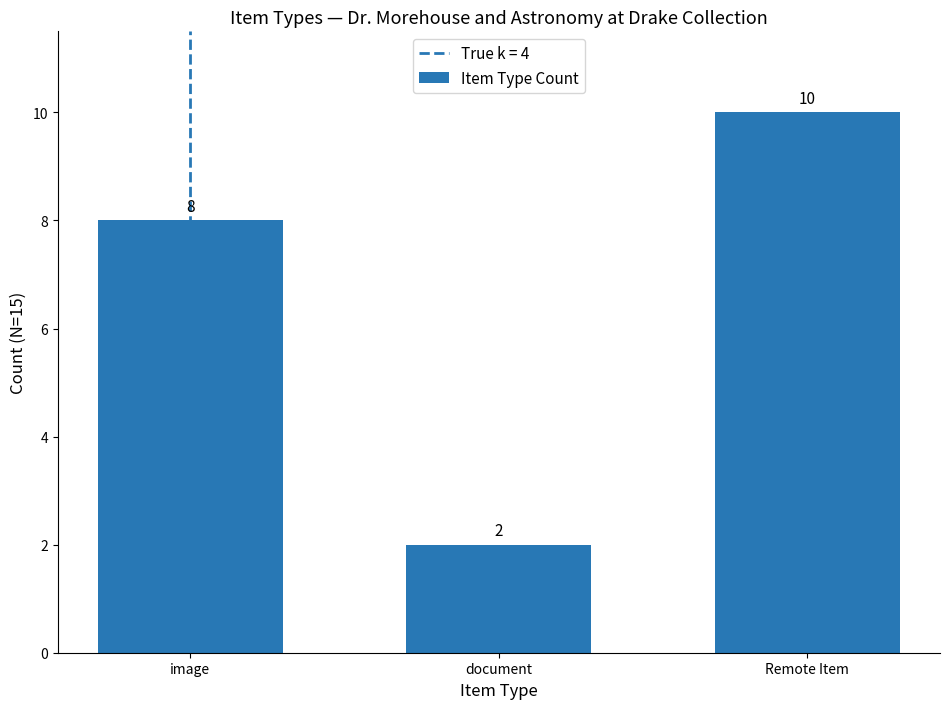

Is it true that the value at Remote Item is 10?

True